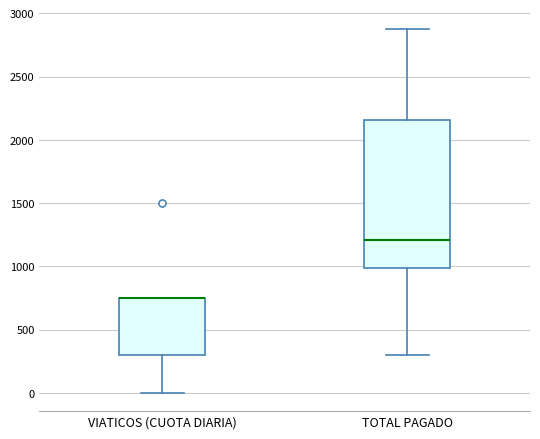

Which box is the tallest, from its lower edge to its upper edge?

TOTAL PAGADO